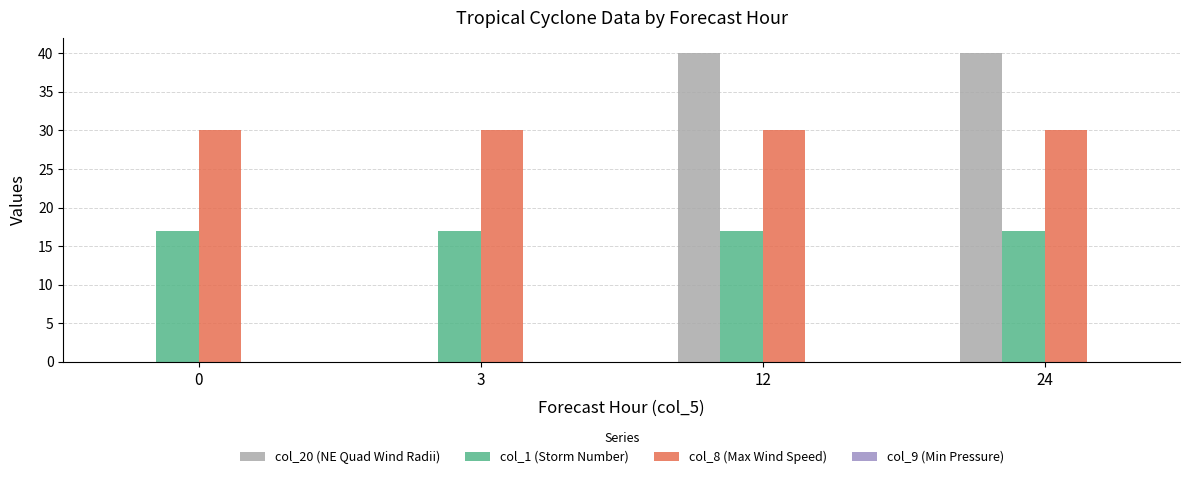

What is the total value across all series at 24?

87